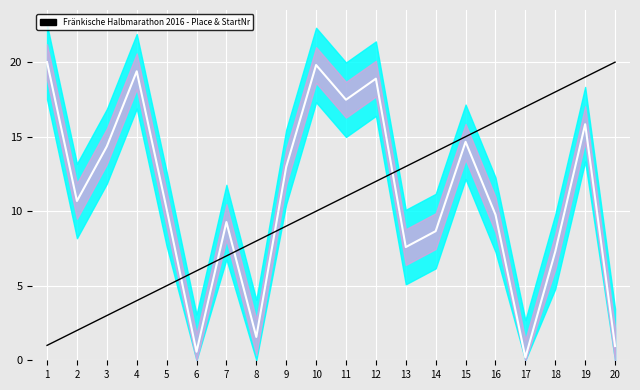

How many data points does each series have?

20